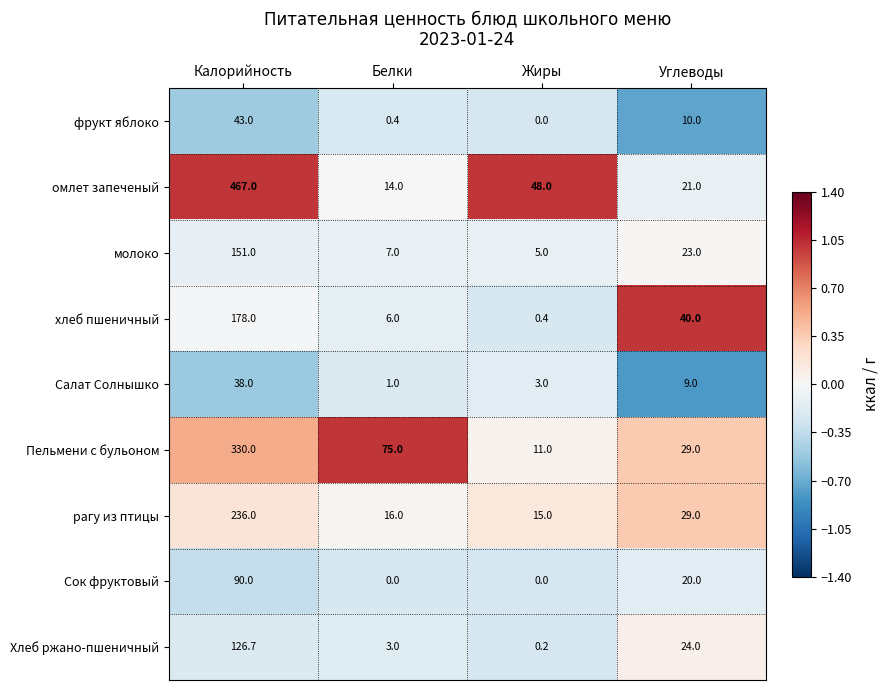

What is the difference between the maximum and second lowest values in the Пельмени с бульоном series?

301.0